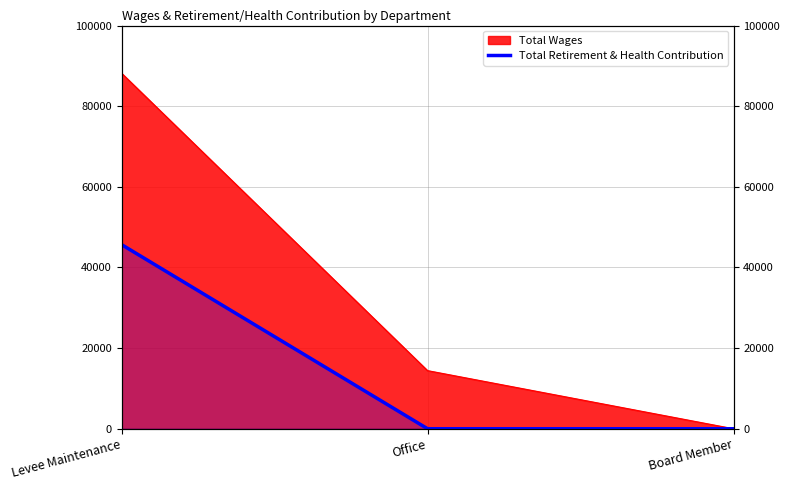

Rank the categories by value from highest to lowest.

Levee Maintenance, Office, Board Member